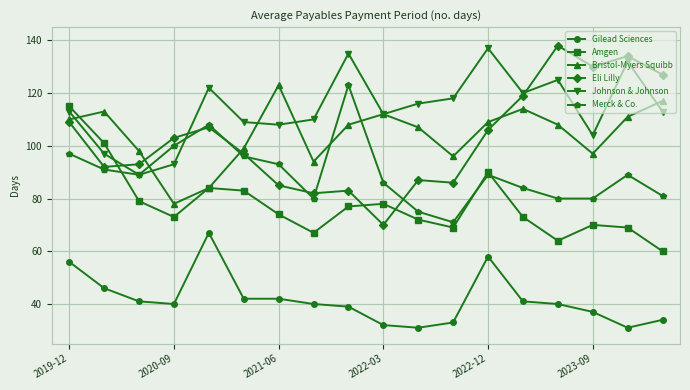

Which series has the largest range (max minus min)?

Eli Lilly